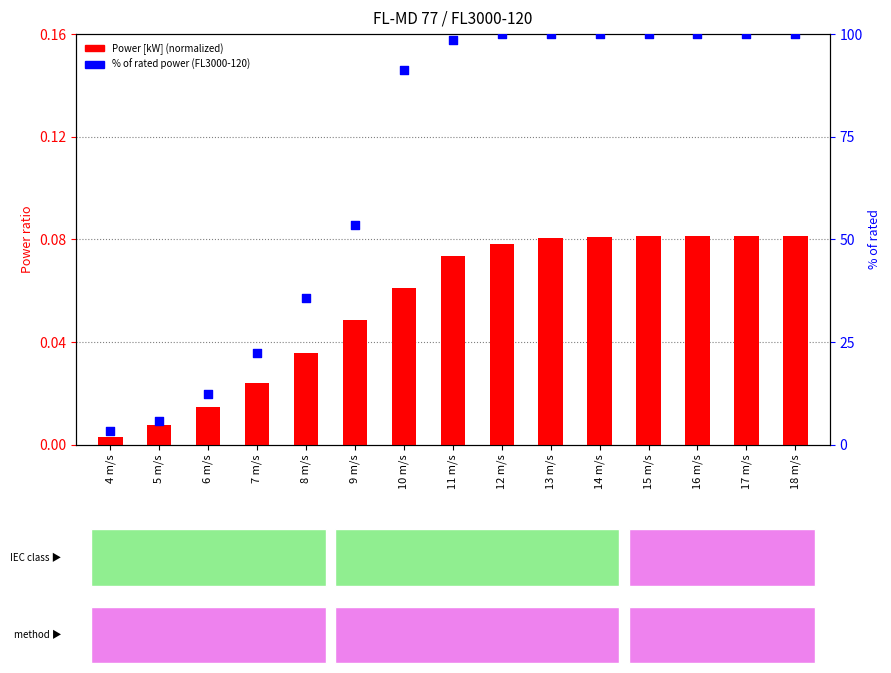

Which series has the largest Y range (max minus min)?

FL3000-120